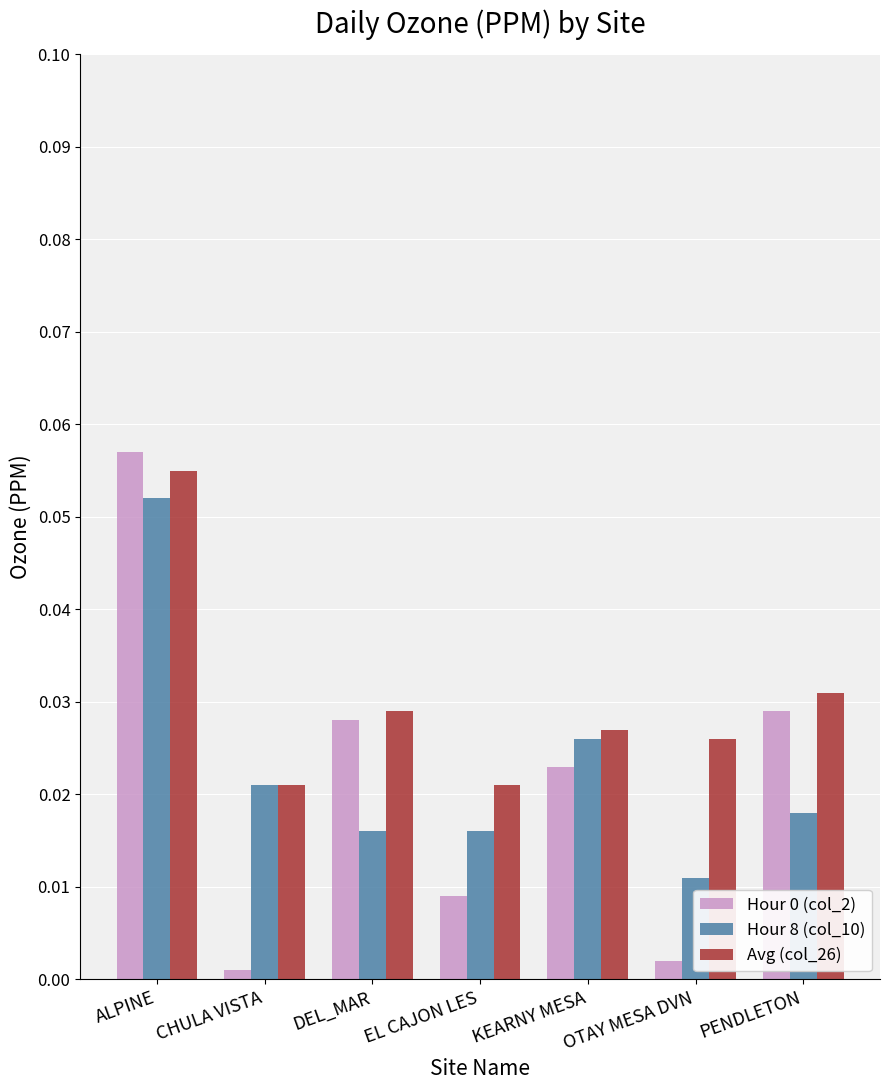

Which series has the largest total across all categories?

Avg (col_26)